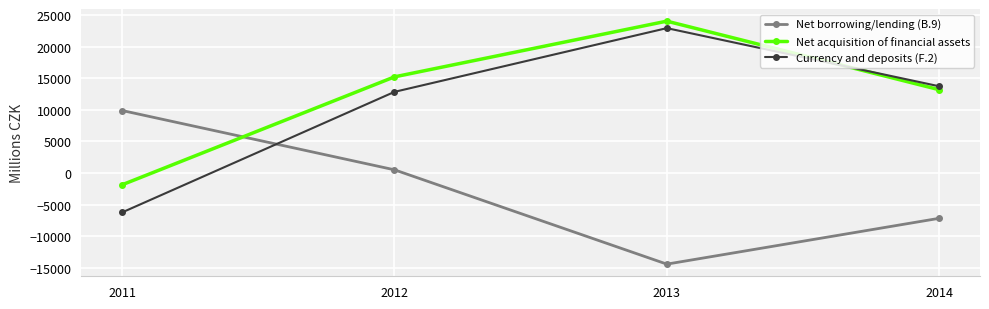

What is the value of the Currency and deposits (F.2) point at the 3rd from the left?

22902